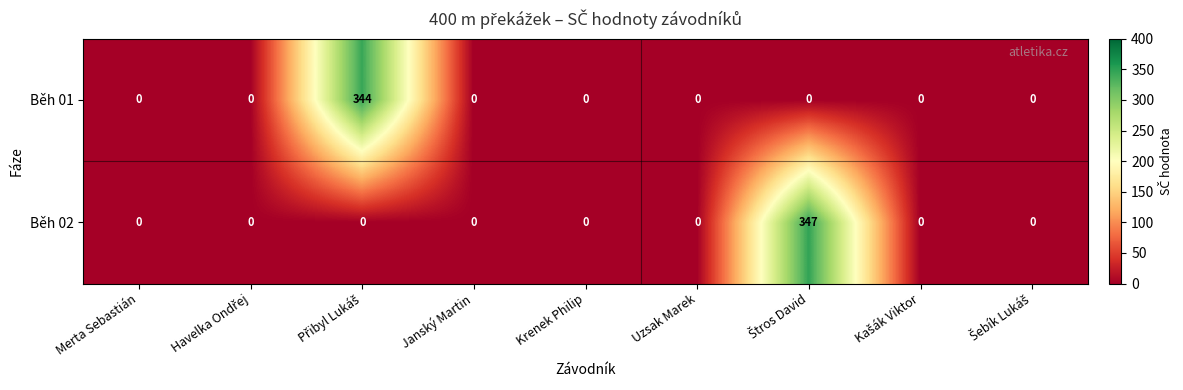

Is it true that Běh 02 equals 127 at Merta Sebastián?

False